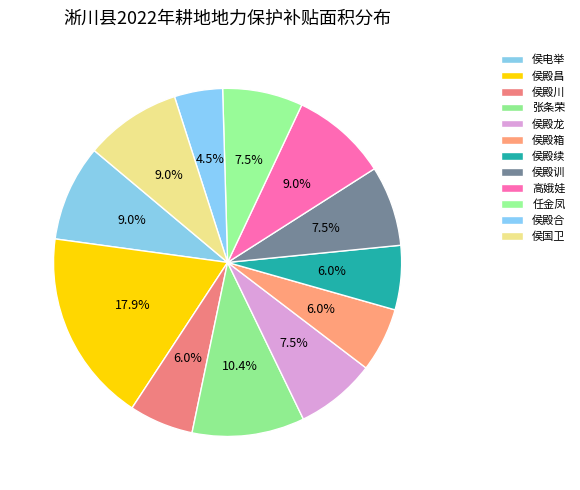

Do 高娥娃 and 任金凤 together represent more than half of the pie?

No